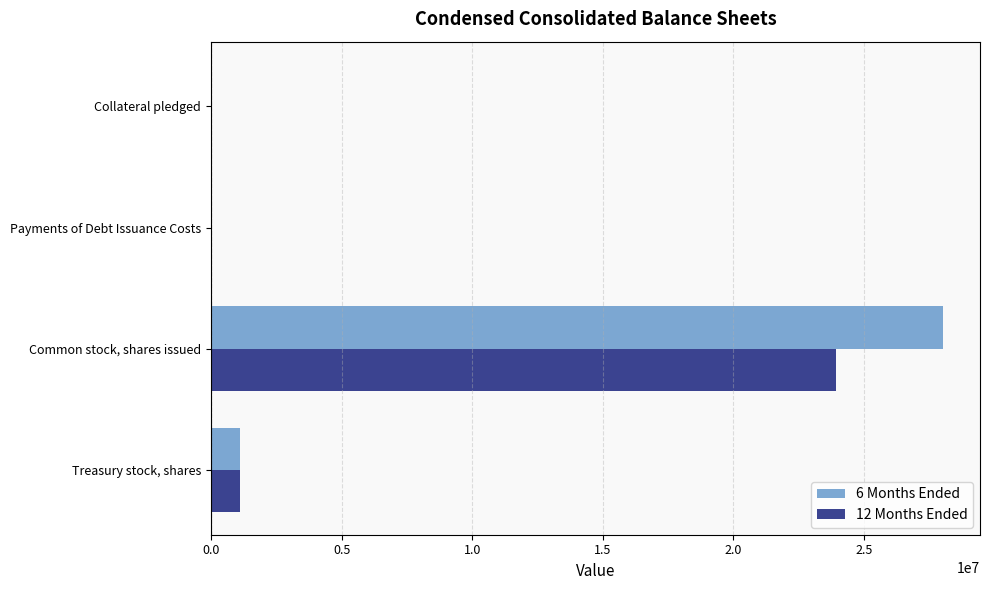

What is the average value of the 6 Months Ended series?

7293872